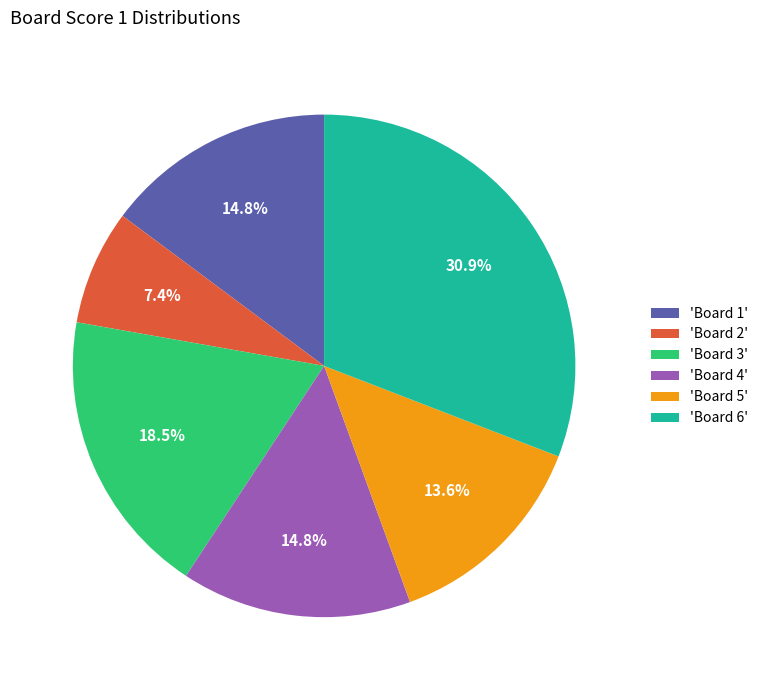

Is there a majority slice in this chart?

No